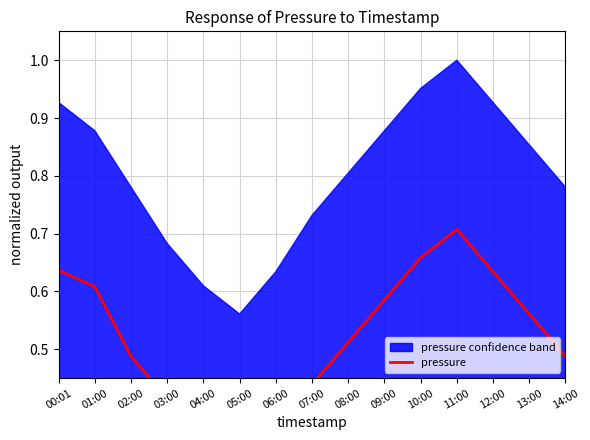

The value at 03:00 is 0.4. True or false?

True